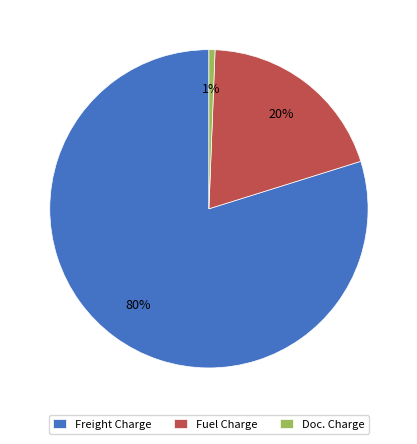

Count the number of slices in the pie.

3